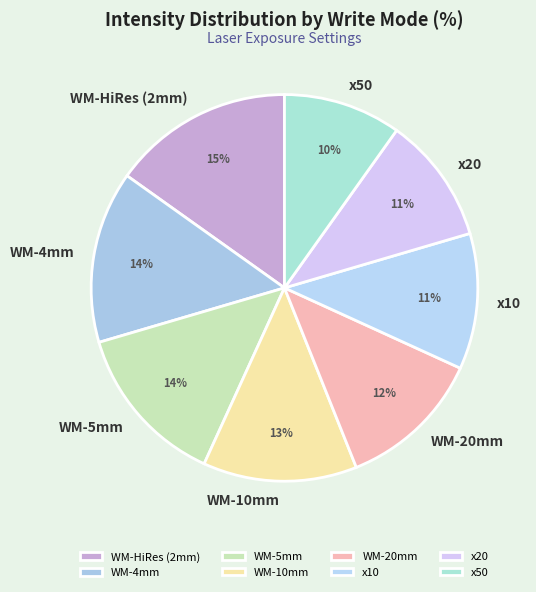

True or false: x10 accounts for 11% of the total.

True